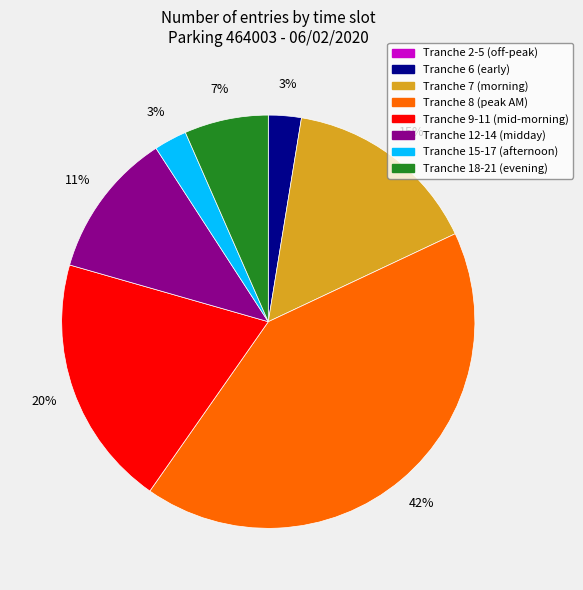

Is there any slice that represents more than half of the pie?

No